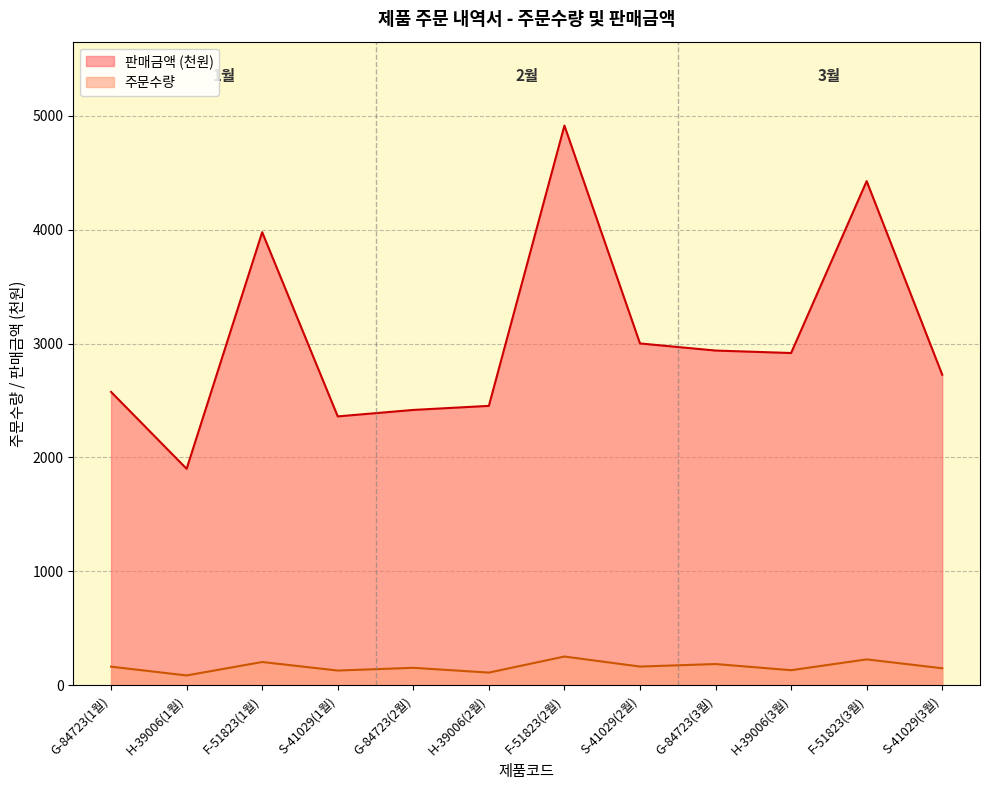

What is the maximum value shown in the chart?

4914.0